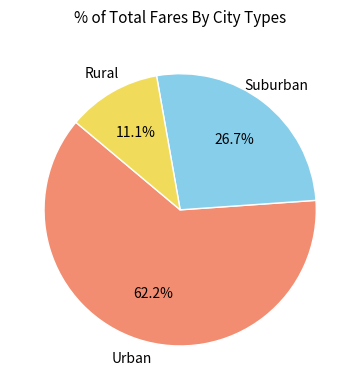

Is there any slice that represents more than half of the pie?

Yes